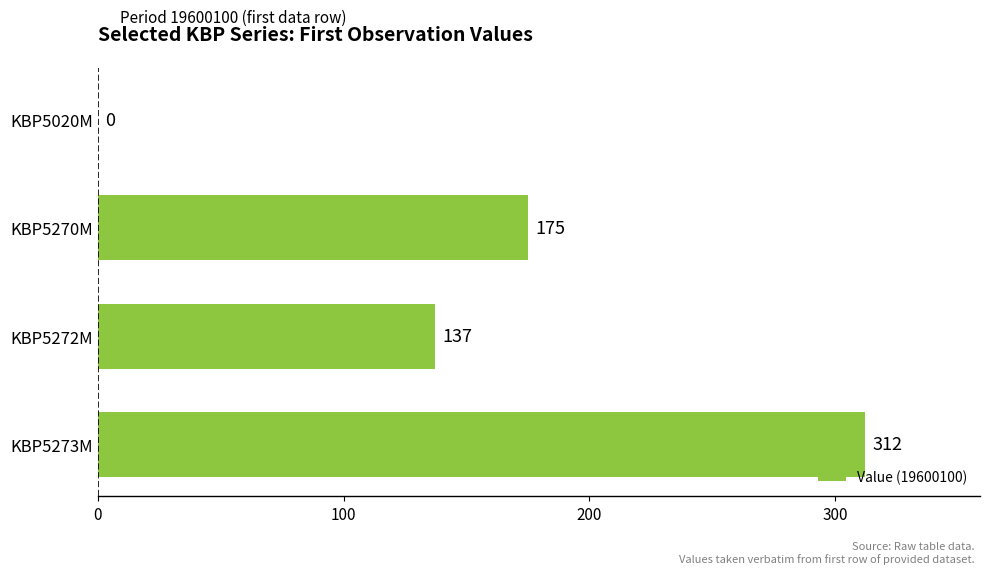

Reading bottom to top, list all the values displayed in this chart.

KBP5273M=312	KBP5272M=137	KBP5270M=175	KBP5020M=0